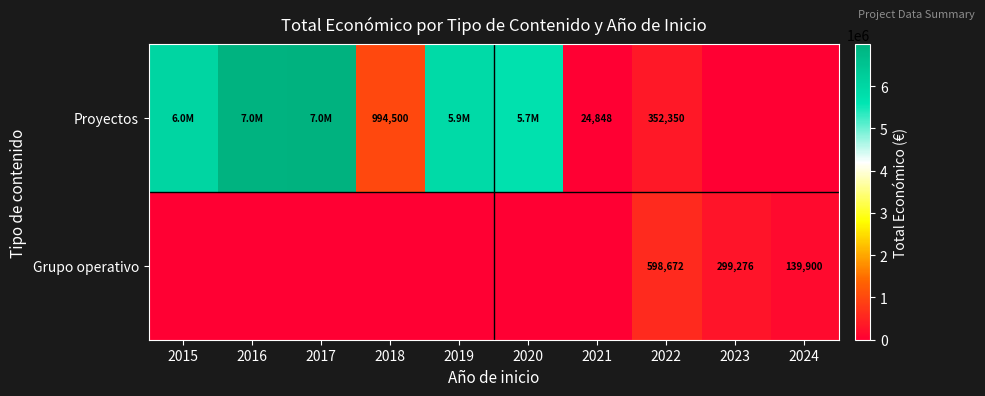

Is it true that Proyectos equals 352350 at 2022?

True